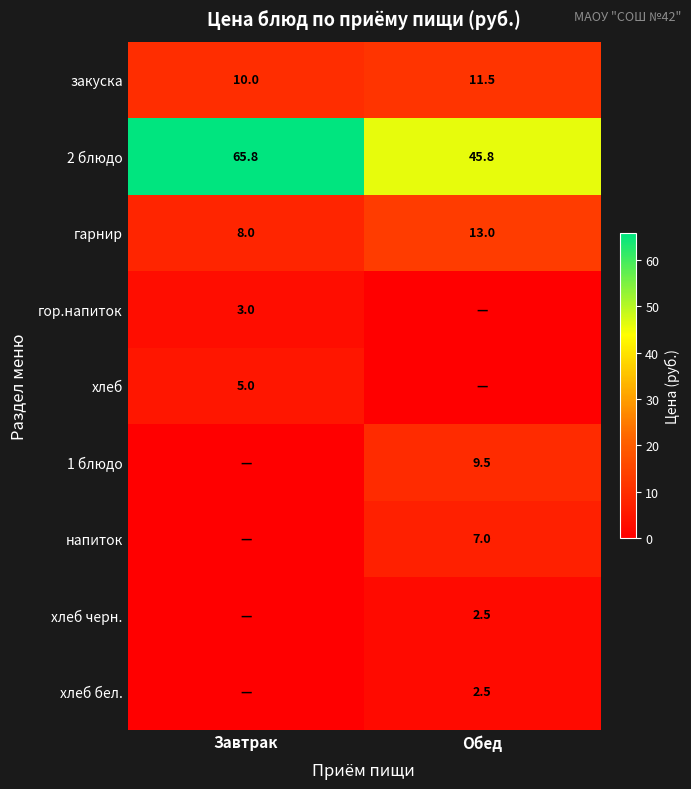

True or false: гарнир has a value of 20.0 at Обед.

False